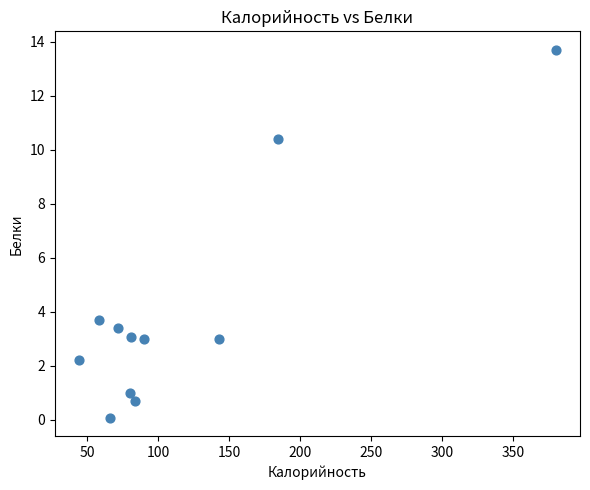

What is the range of X values (max minus min)?

336.0